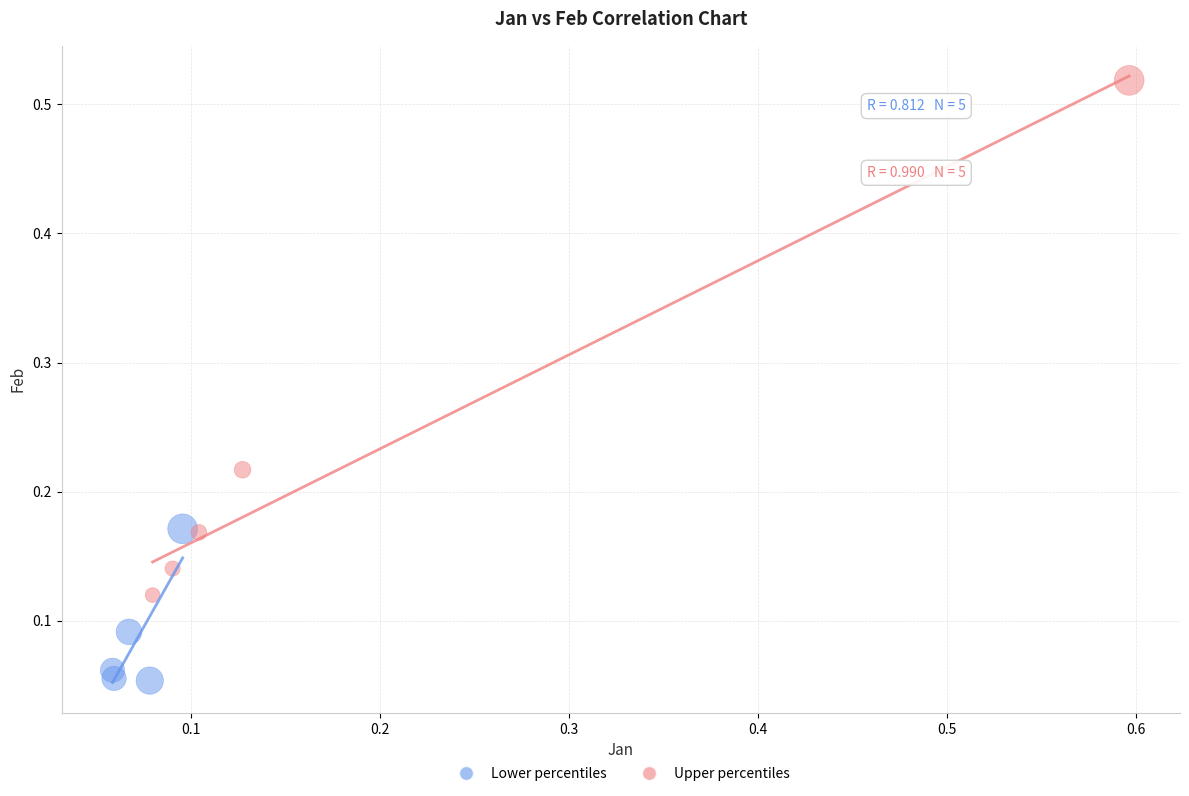

Which series contains the highest Y value?

Upper percentiles